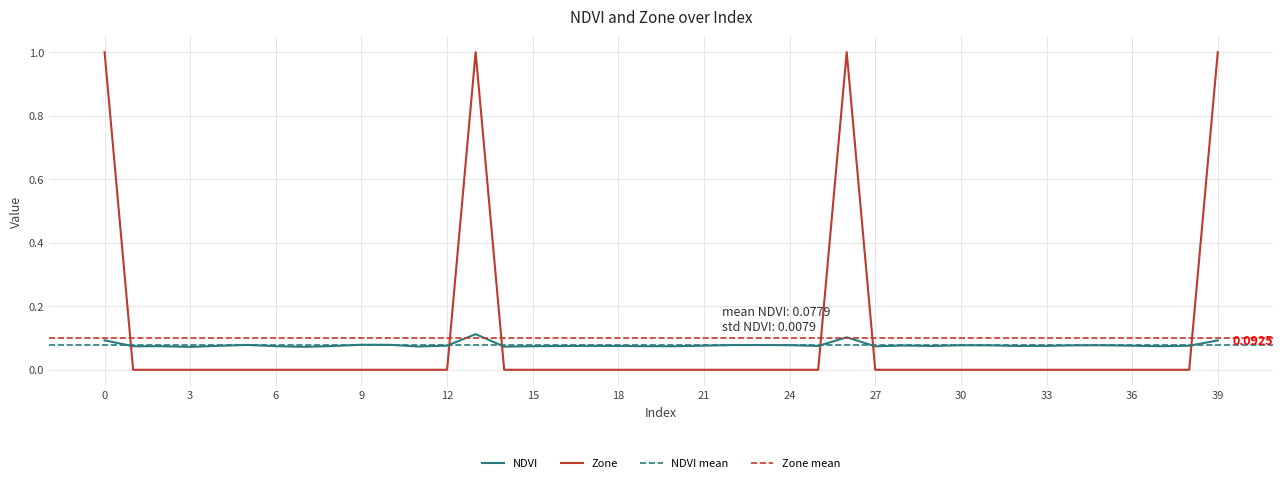

How many values in the Zone series exceed 0?

4